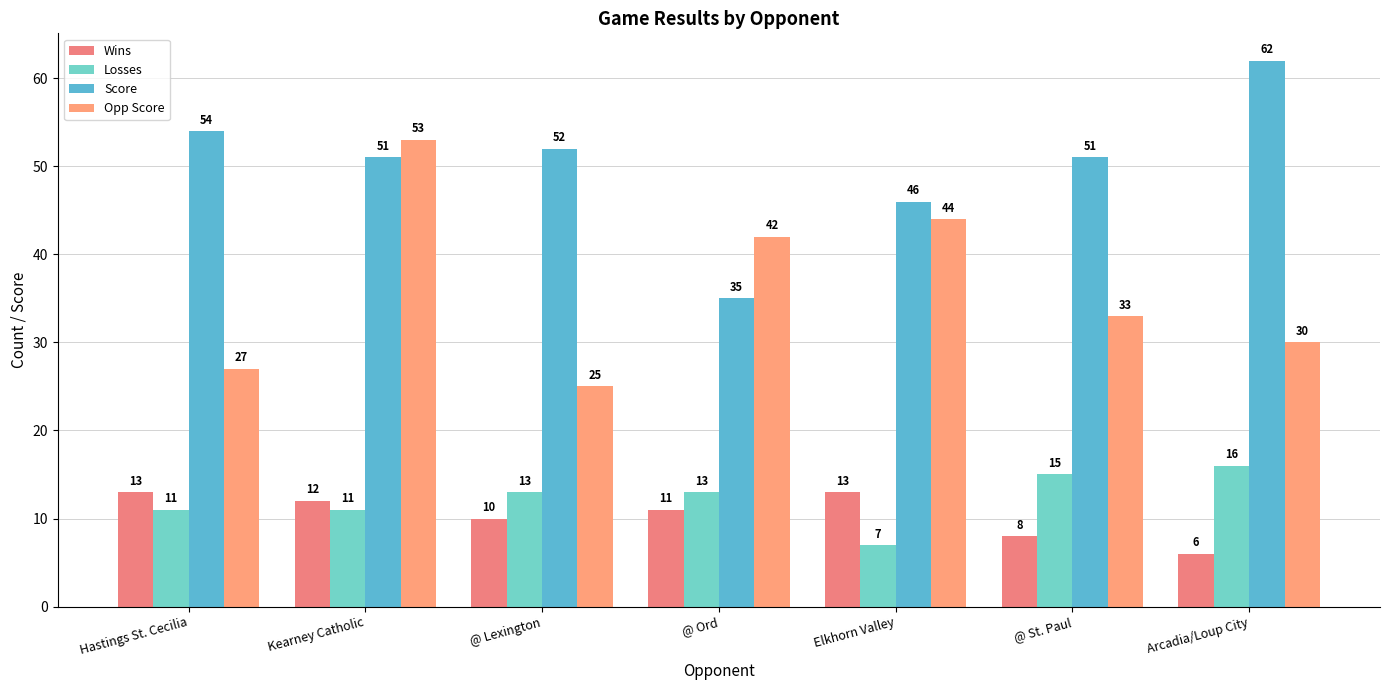

Rank the series by their maximum value, from highest to lowest.

Score, Opp Score, Losses, Wins